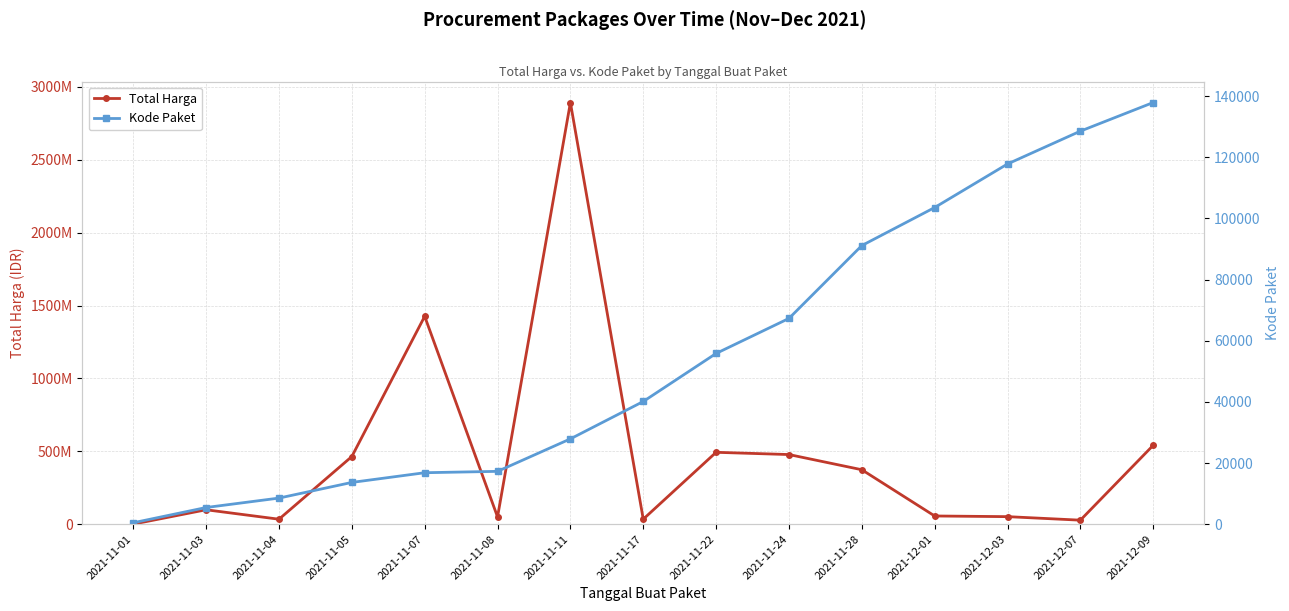

What position from the right is 2021-11-28?

5